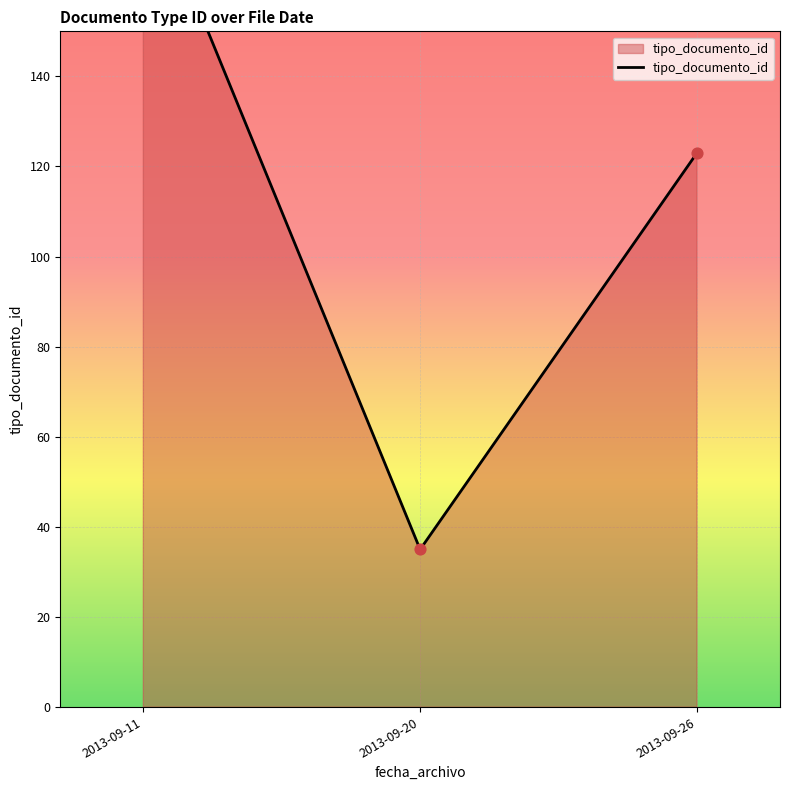

Which has a higher value, 2013-09-11 or 2013-09-20?

2013-09-11